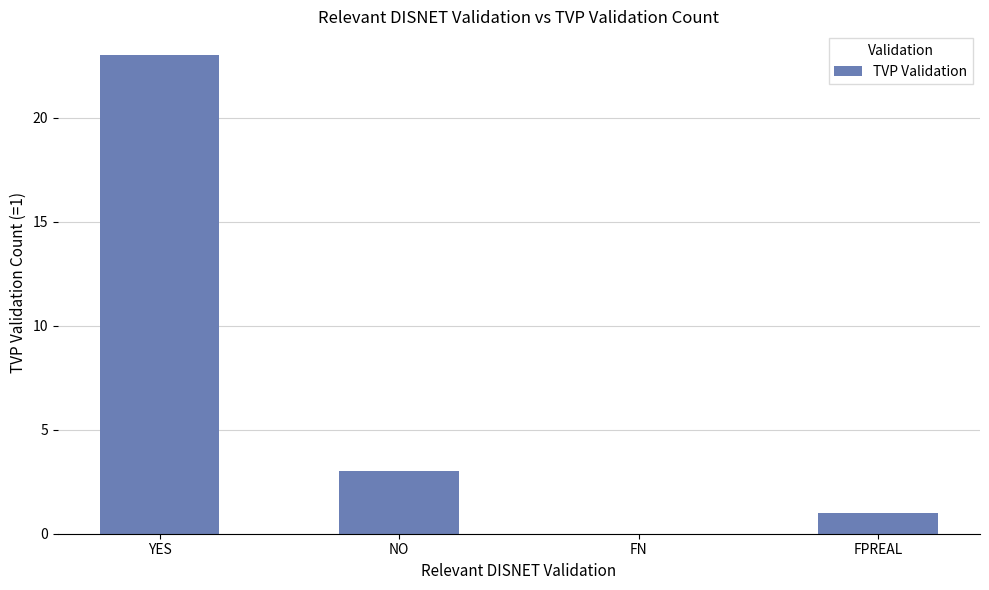

Between FPREAL and FN, which is larger?

FPREAL